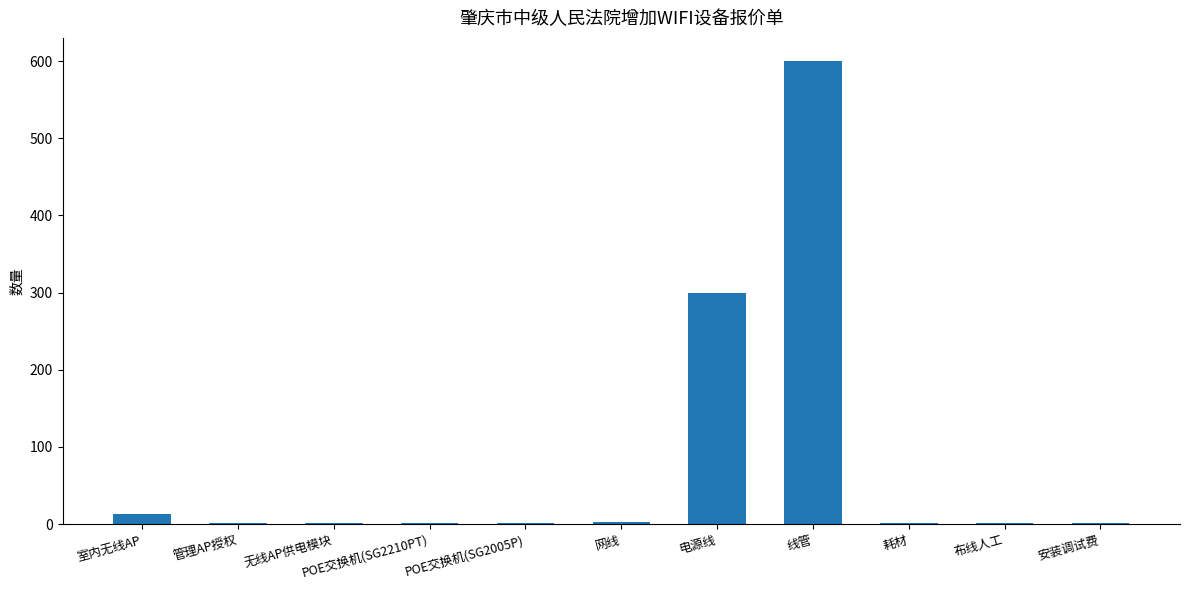

The chart shows a value of 509 at 电源线. True or false?

False